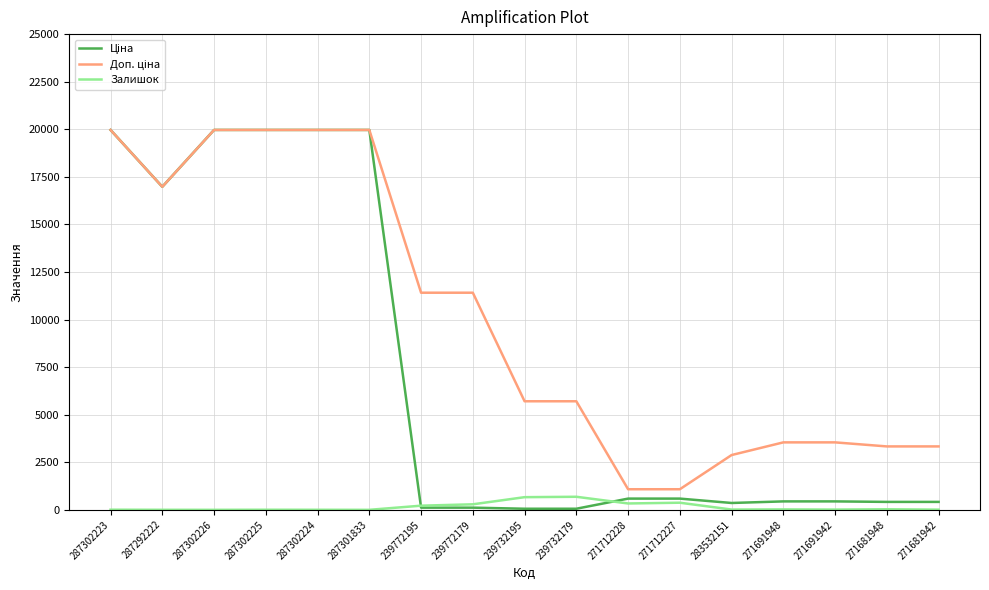

True or false: Залишок has a value of 15.0 at 283532151.

True